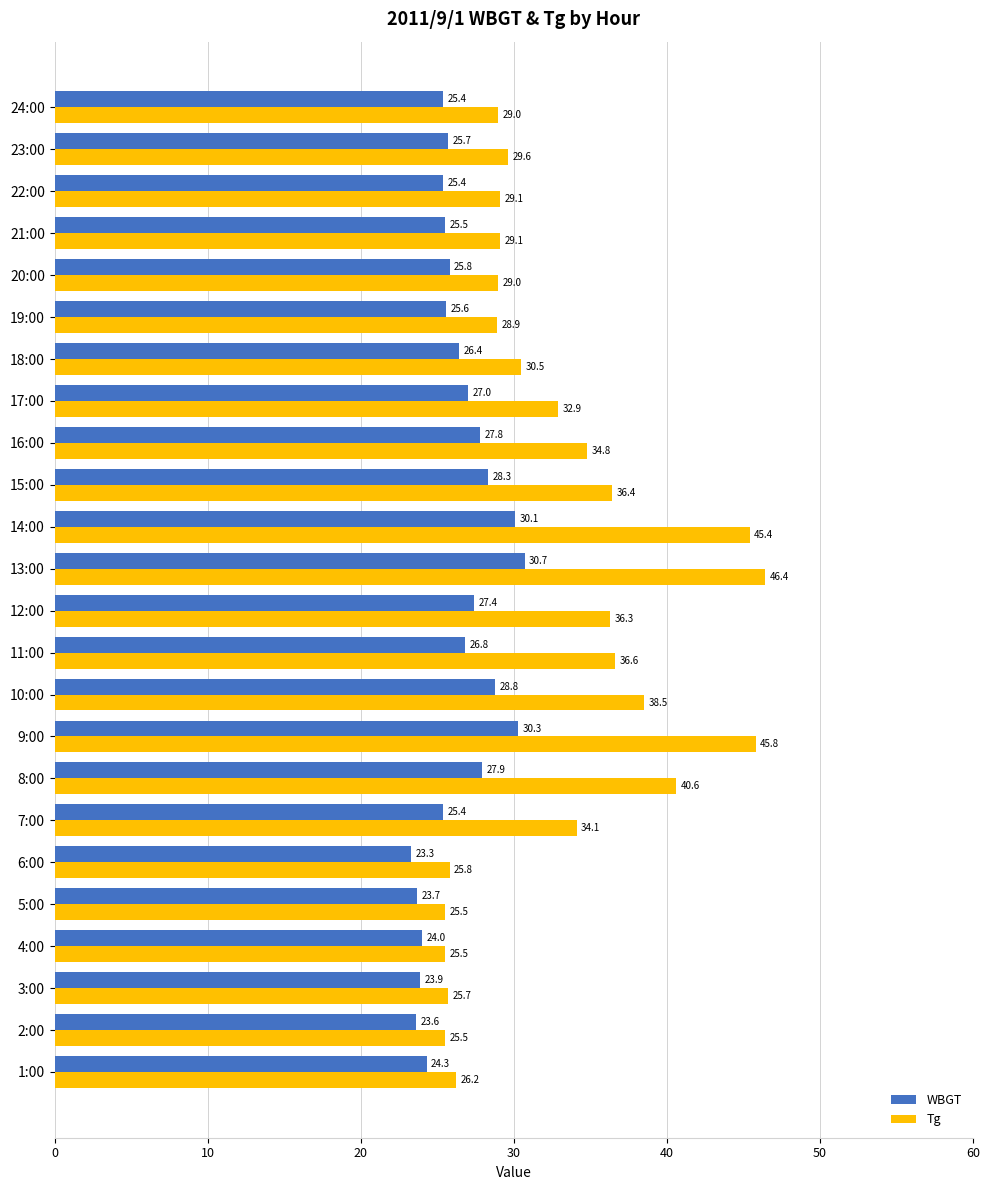

What is the sum of all WBGT values?

633.1